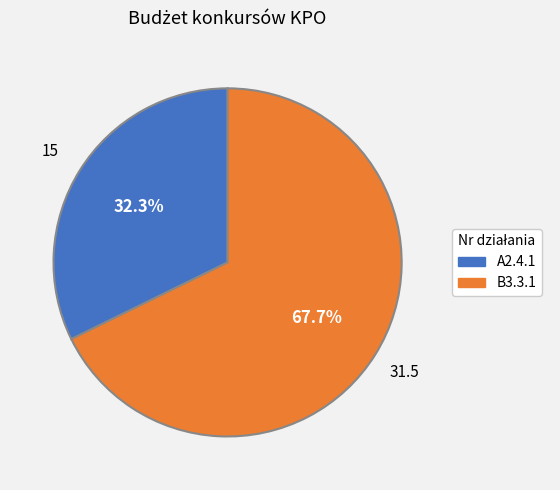

Count the number of slices in the pie.

2